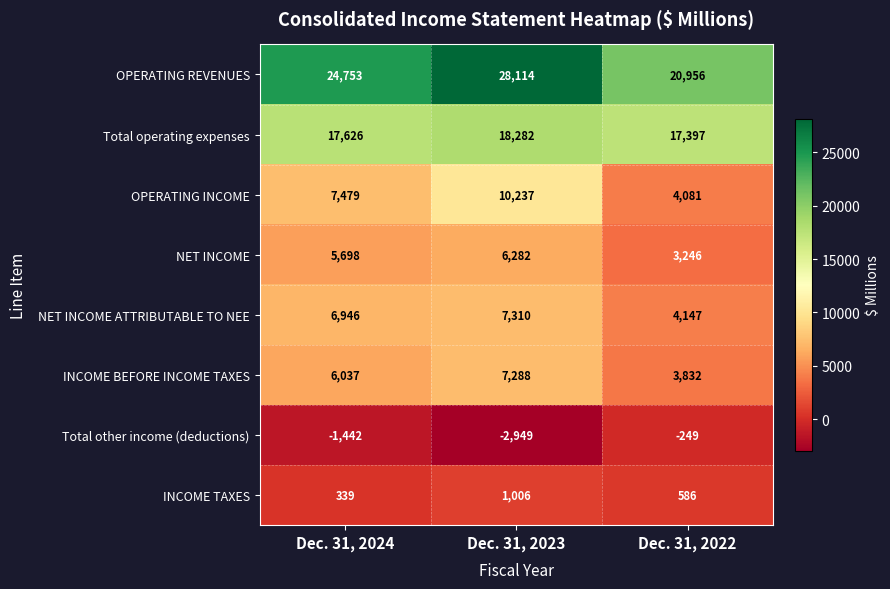

At which category is the sum across all series the highest?

Dec. 31, 2023